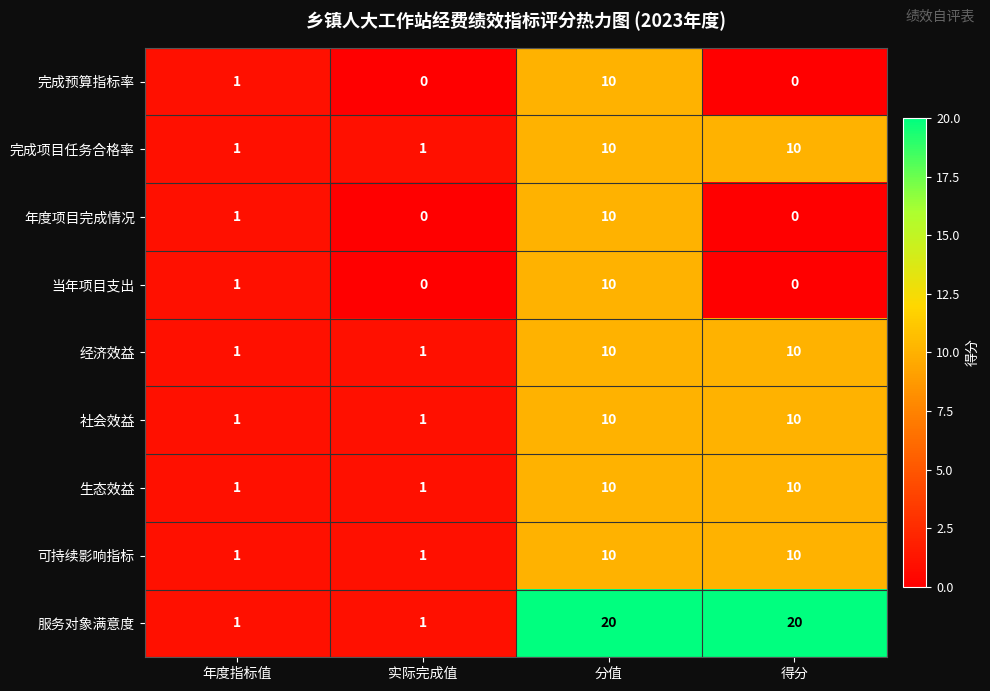

Between 实际完成值 and 分值, which series saw the biggest shift?

服务对象满意度